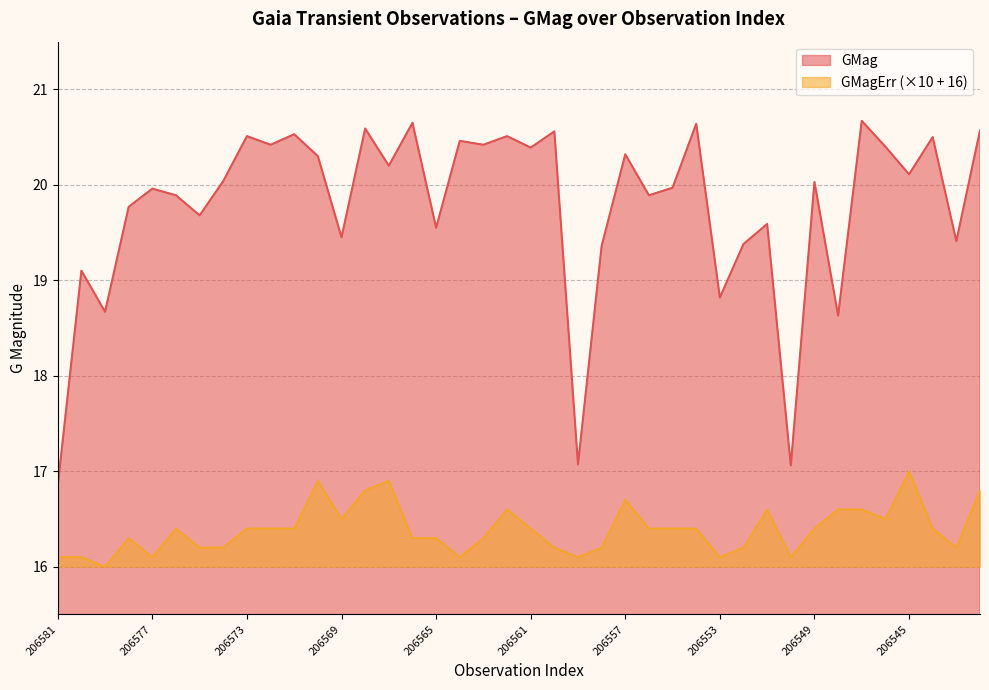

Count the number of categories in the chart.

40